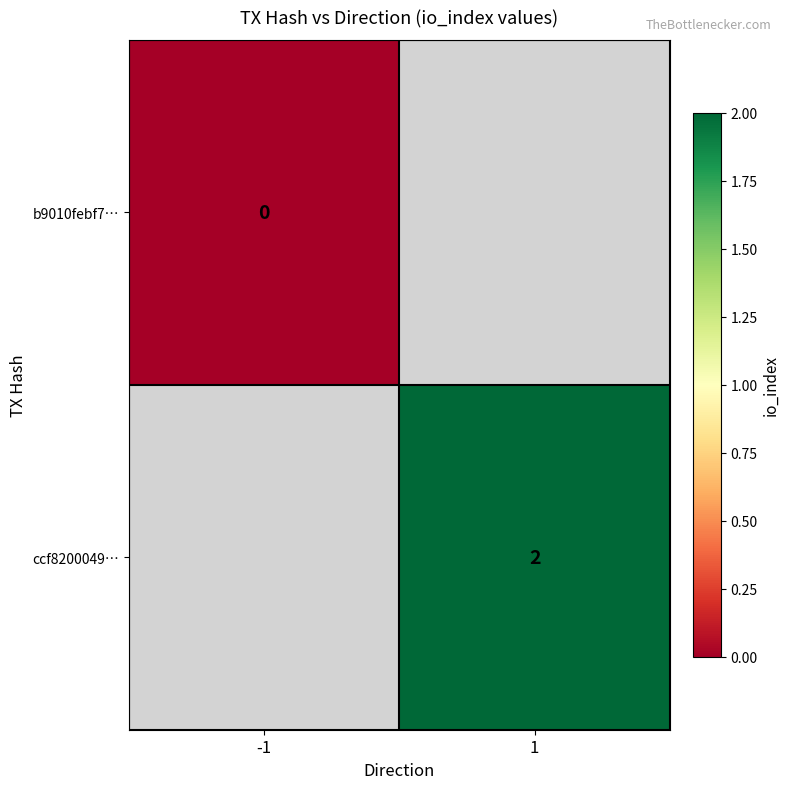

True or false: ccf8200049… has a value of 4 at 1.

False